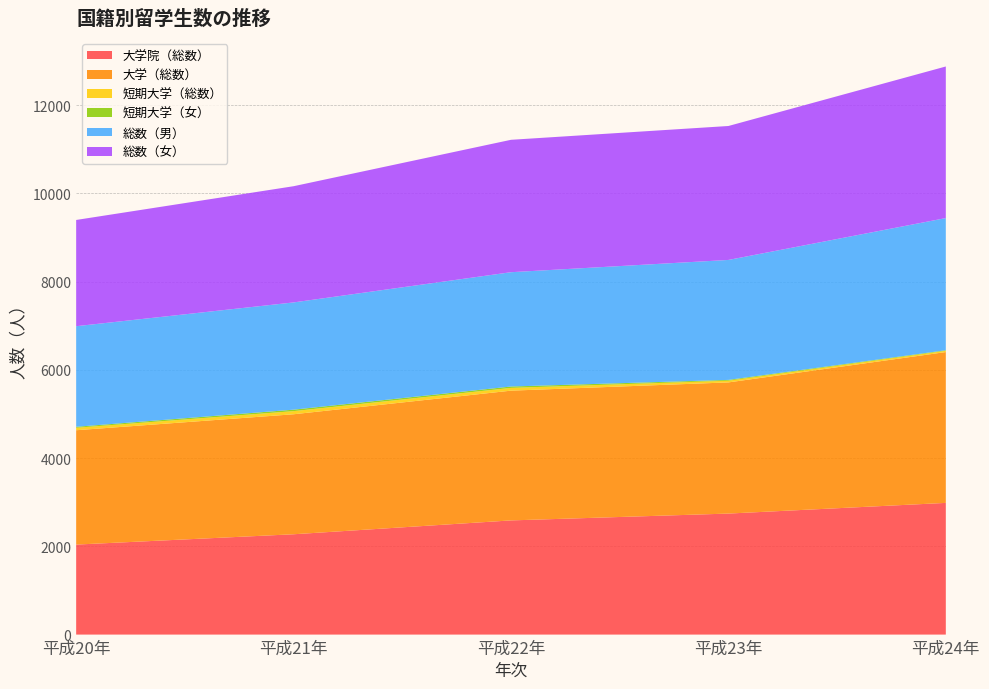

Reading left to right, list all the values displayed in this chart.

大学院（総数）: 平成20年=2040	平成21年=2274	平成22年=2588	平成23年=2743	平成24年=2985
大学（総数）: 平成20年=2592	平成21年=2720	平成22年=2941	平成23年=2973	平成24年=3419
短期大学（総数）: 平成20年=56	平成21年=71	平成22年=63	平成23年=39	平成24年=28
短期大学（女）: 平成20年=22	平成21年=33	平成22年=31	平成23年=18	平成24年=13
総数（男）: 平成20年=2280	平成21年=2431	平成22年=2591	平成23年=2719	平成24年=2996
総数（女）: 平成20年=2408	平成21年=2634	平成22年=3001	平成23年=3036	平成24年=3436